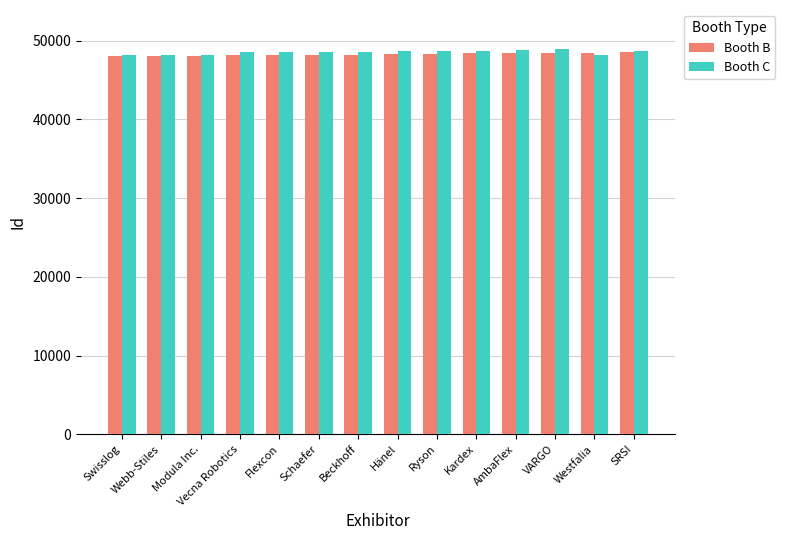

What value does the Booth C series have at SRSI?

48730